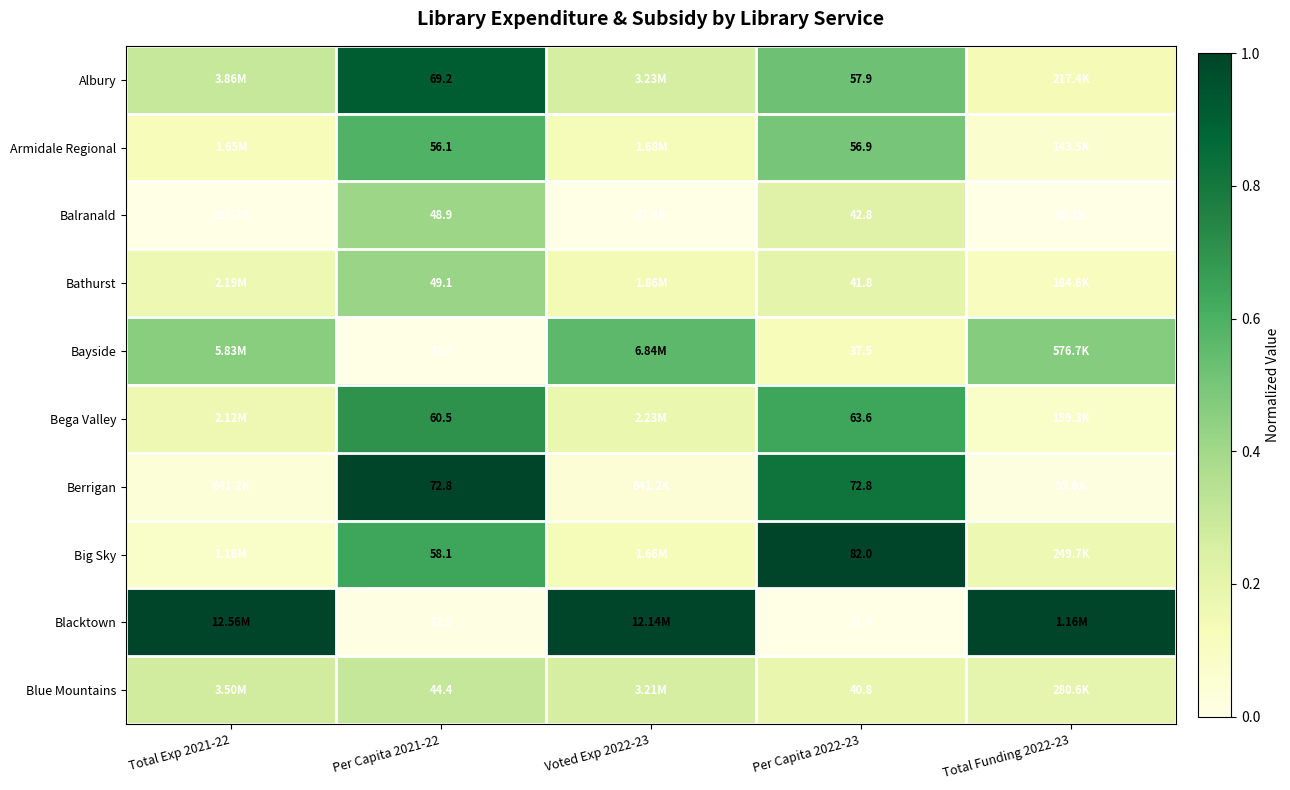

At how many categories does at least one series exceed 0?

5